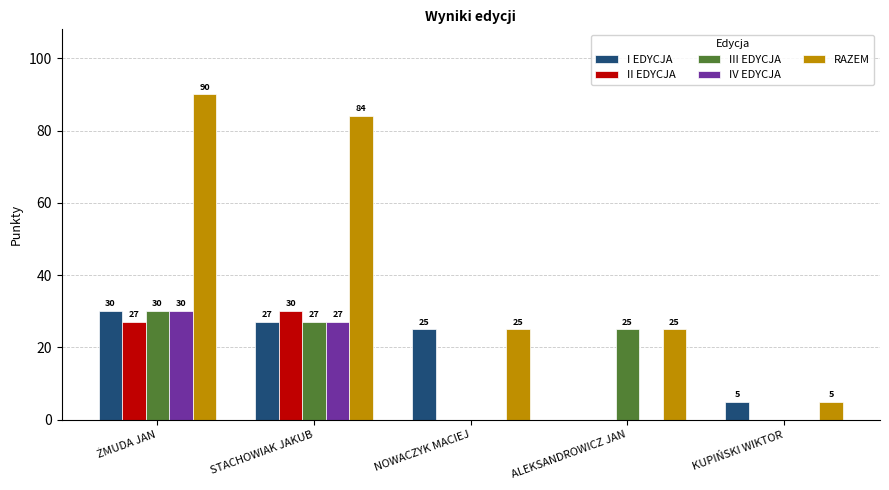

What is the greatest value displayed?

90